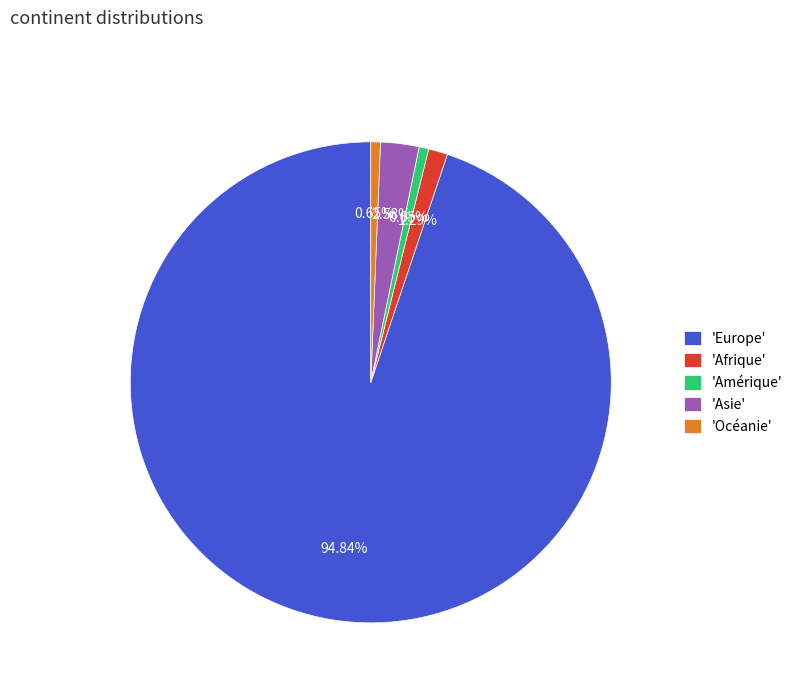

What is the majority slice?

'Europe'